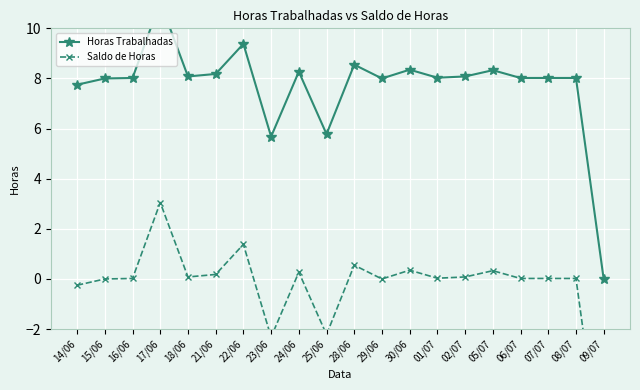

Reading left to right, what are all the values shown in this chart?

Horas Trabalhadas: 14/06=7.8	15/06=8.0	16/06=8.0	17/06=11.1	18/06=8.1	21/06=8.2	22/06=9.4	23/06=5.7	24/06=8.3	25/06=5.8	28/06=8.6	29/06=8.0	30/06=8.3	01/07=8.0	02/07=8.1	05/07=8.3	06/07=8.0	07/07=8.0	08/07=8.0	09/07=0.0
Saldo de Horas: 14/06=-0.2	15/06=0.0	16/06=0.0	17/06=3.0	18/06=0.1	21/06=0.2	22/06=1.4	23/06=-2.3	24/06=0.3	25/06=-2.2	28/06=0.6	29/06=0.0	30/06=0.3	01/07=0.0	02/07=0.1	05/07=0.3	06/07=0.0	07/07=0.0	08/07=0.0	09/07=-8.0